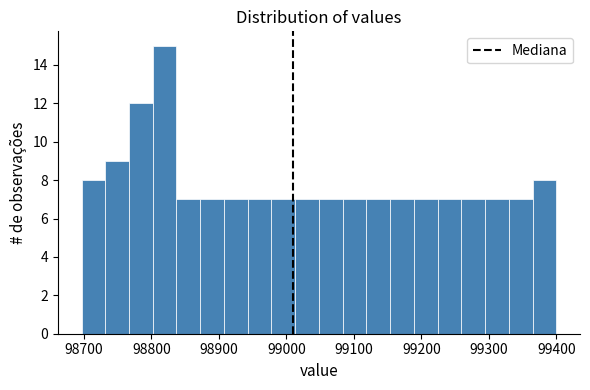

Around what value on the x-axis is the tallest bar? Give the approximate position of its centre, as read against the axis.

98820